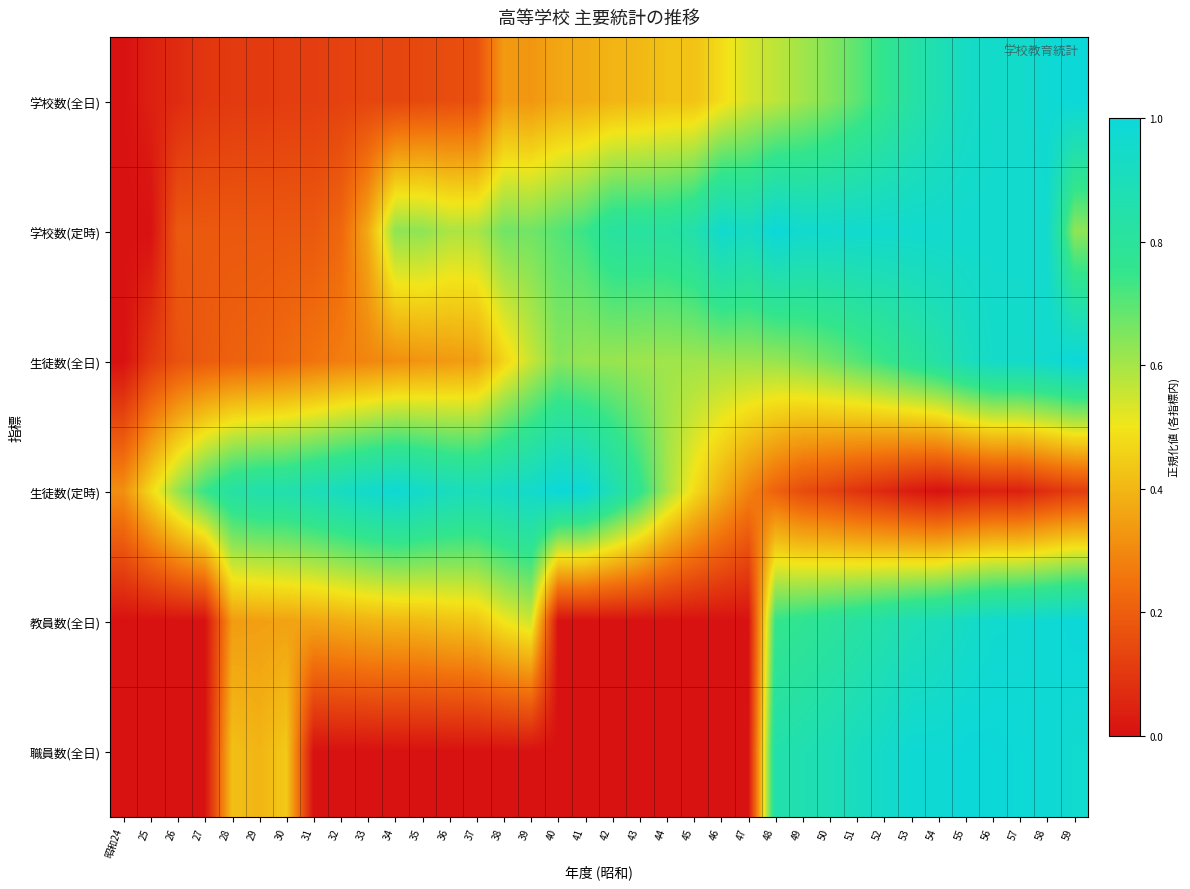

Reading left to right, transcribe all the data shown in this chart.

学校数(全日): 昭和24=0.0	25=0.0	26=0.1	27=0.1	28=0.1	29=0.1	30=0.1	31=0.1	32=0.1	33=0.1	34=0.1	35=0.1	36=0.2	37=0.2	38=0.3	39=0.3	40=0.4	41=0.4	42=0.4	43=0.4	44=0.4	45=0.4	46=0.5	47=0.5	48=0.6	49=0.6	50=0.6	51=0.7	52=0.8	53=0.8	54=0.9	55=0.9	56=1.0	57=1.0	58=1.0	59=1.0
学校数(定時): 昭和24=0.0	25=0.0	26=0.2	27=0.2	28=0.2	29=0.2	30=0.2	31=0.2	32=0.2	33=0.4	34=0.6	35=0.6	36=0.6	37=0.6	38=0.7	39=0.7	40=0.7	41=0.7	42=0.8	43=0.8	44=0.8	45=0.9	46=1.0	47=0.9	48=1.0	49=1.0	50=1.0	51=1.0	52=1.0	53=1.0	54=1.0	55=1.0	56=1.0	57=1.0	58=1.0	59=0.6
生徒数(全日): 昭和24=0.0	25=0.1	26=0.2	27=0.2	28=0.2	29=0.2	30=0.2	31=0.3	32=0.3	33=0.3	34=0.3	35=0.3	36=0.3	37=0.3	38=0.5	39=0.6	40=0.6	41=0.6	42=0.6	43=0.6	44=0.6	45=0.6	46=0.6	47=0.6	48=0.6	49=0.6	50=0.7	51=0.7	52=0.7	53=0.8	54=0.8	55=0.9	56=0.9	57=0.9	58=1.0	59=1.0
生徒数(定時): 昭和24=0.3	25=0.5	26=0.6	27=0.7	28=0.8	29=0.9	30=0.9	31=0.9	32=0.9	33=1.0	34=1.0	35=0.9	36=0.9	37=0.9	38=0.9	39=1.0	40=1.0	41=1.0	42=0.9	43=0.8	44=0.6	45=0.5	46=0.4	47=0.3	48=0.2	49=0.2	50=0.1	51=0.1	52=0.1	53=0.0	54=0.0	55=0.0	56=0.0	57=0.0	58=0.1	59=0.1
教員数(全日): 昭和24=0.0	25=0.0	26=0.0	27=0.0	28=0.3	29=0.3	30=0.4	31=0.4	32=0.4	33=0.4	34=0.4	35=0.4	36=0.4	37=0.4	38=0.5	39=0.5	40=0.0	41=0.0	42=0.0	43=0.0	44=0.0	45=0.0	46=0.0	47=0.0	48=0.8	49=0.8	50=0.8	51=0.8	52=0.8	53=0.9	54=0.9	55=0.9	56=1.0	57=1.0	58=1.0	59=1.0
職員数(全日): 昭和24=0.0	25=0.0	26=0.0	27=0.0	28=0.4	29=0.4	30=0.4	31=0.0	32=0.0	33=0.0	34=0.0	35=0.0	36=0.0	37=0.0	38=0.0	39=0.0	40=0.0	41=0.0	42=0.0	43=0.0	44=0.0	45=0.0	46=0.0	47=0.0	48=0.9	49=0.9	50=0.9	51=0.9	52=0.9	53=1.0	54=1.0	55=1.0	56=1.0	57=1.0	58=1.0	59=1.0